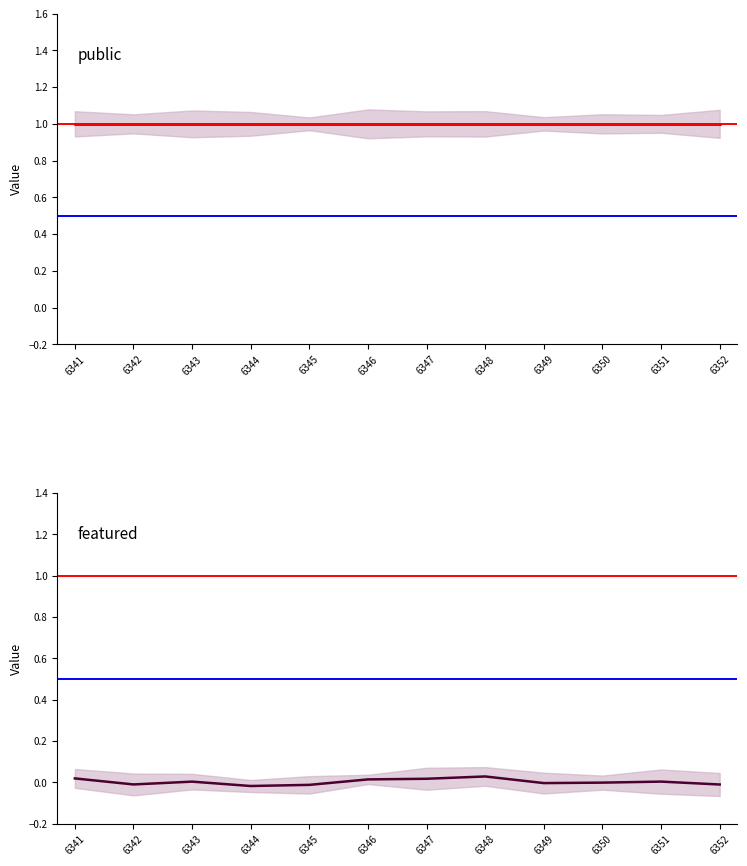

List the labels in order of public value, largest first.

6341, 6342, 6343, 6344, 6345, 6346, 6347, 6348, 6349, 6350, 6351, 6352